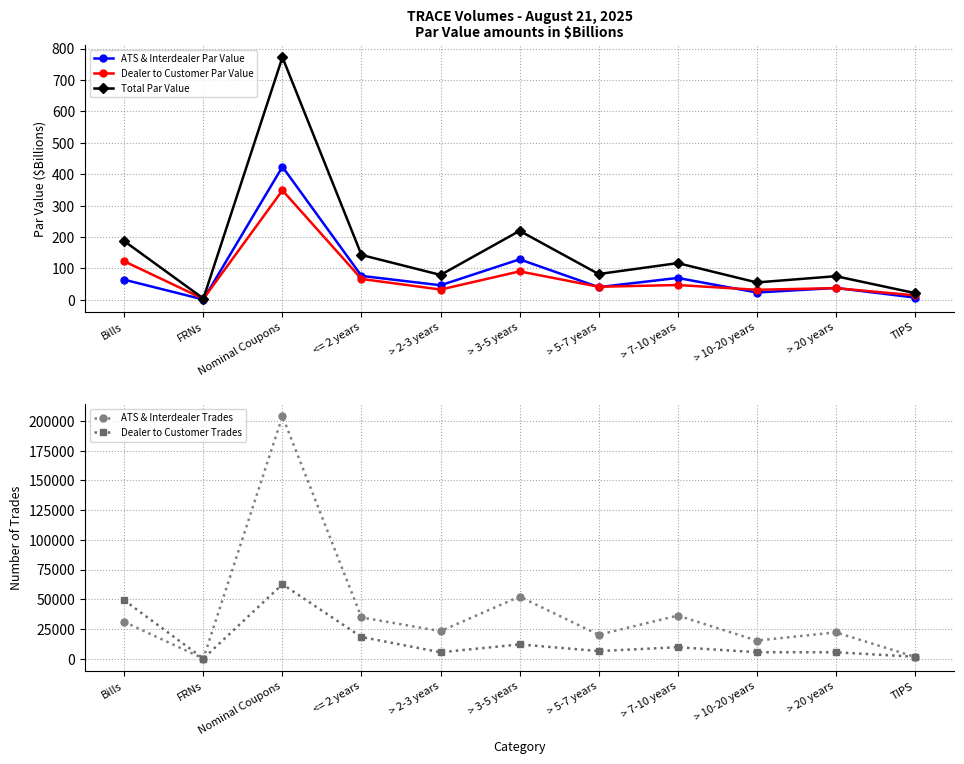

Where does the Total Par Value series first go above 82?

Bills